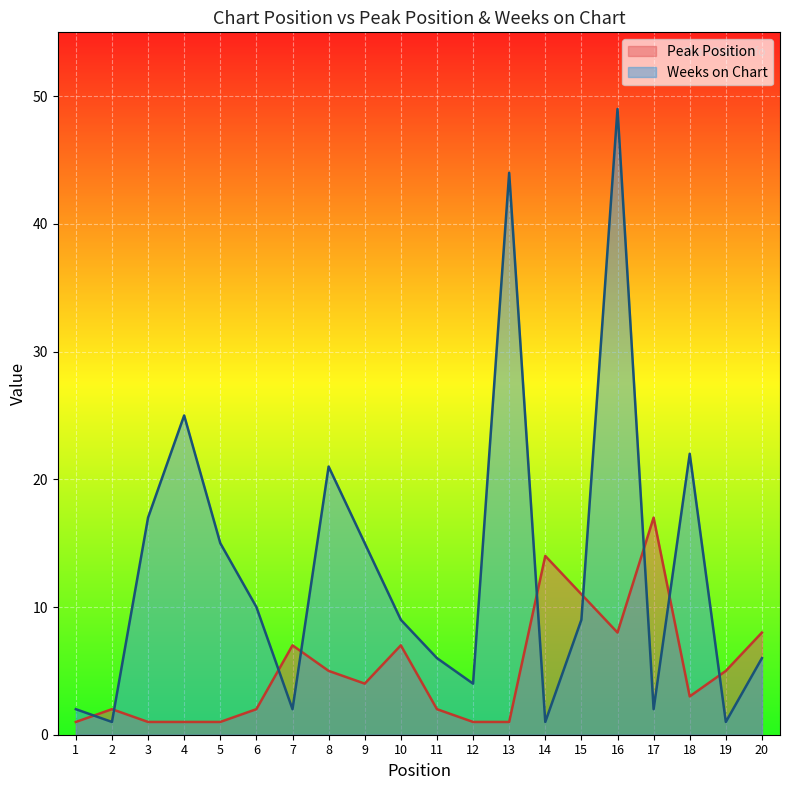

At which category is the sum across all series the highest?

16